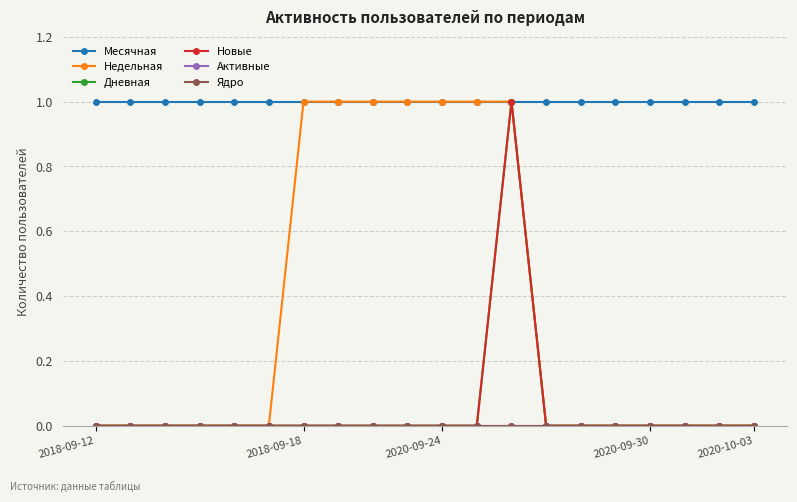

True or false: Месячная has more than 1 points higher than both neighbors.

False